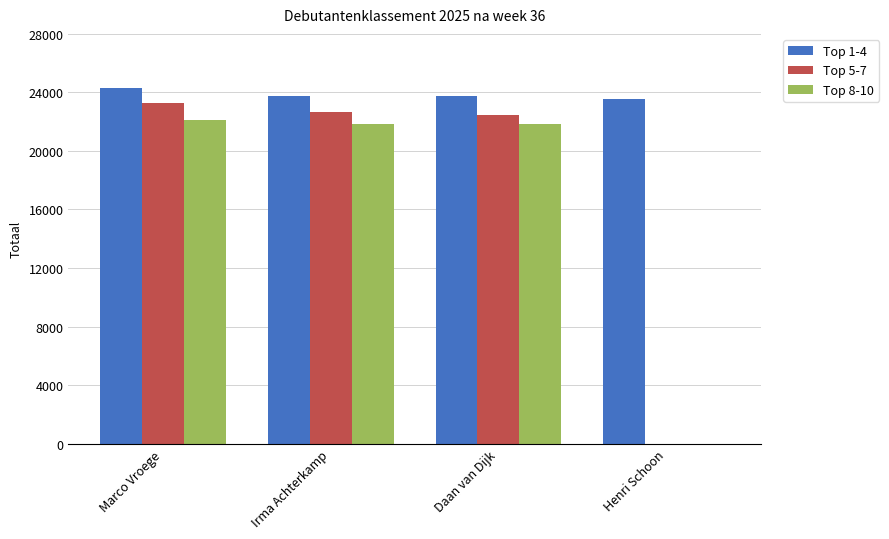

Which series has the largest range (max minus min)?

Top 5-7